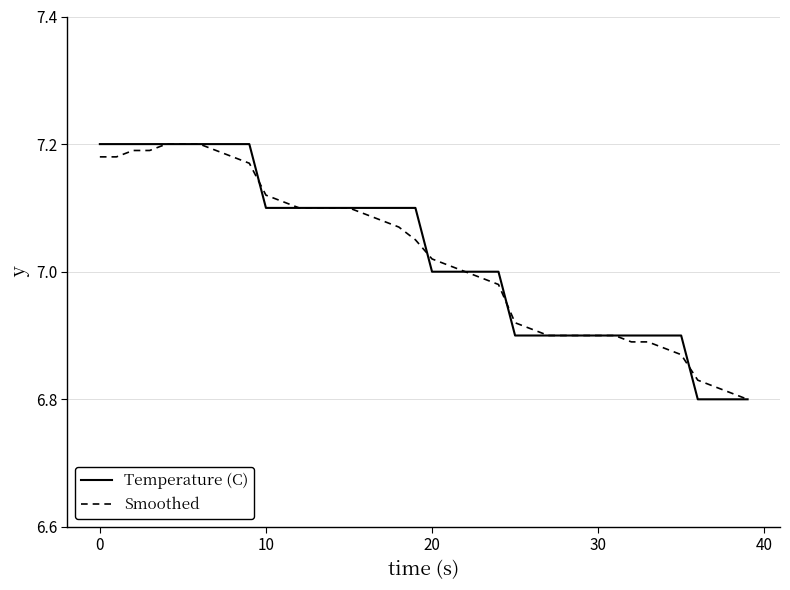

Is this an area chart (filled region under the line)?

No